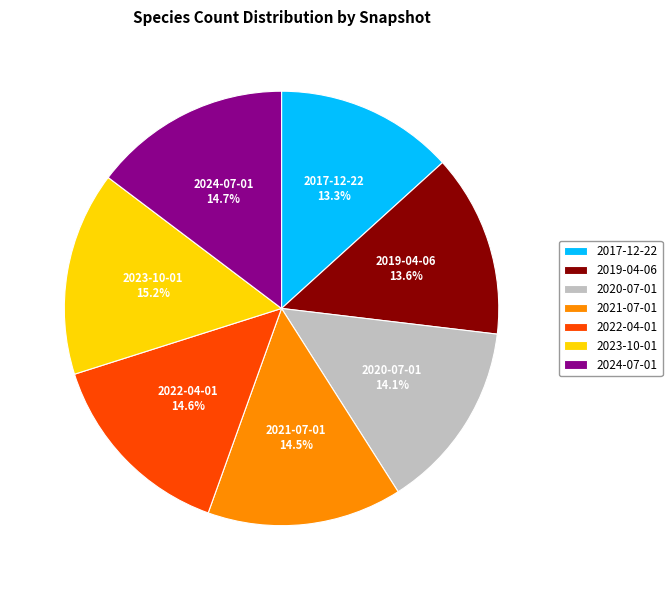

Between 2020-07-01 and 2023-10-01, which is larger?

2023-10-01